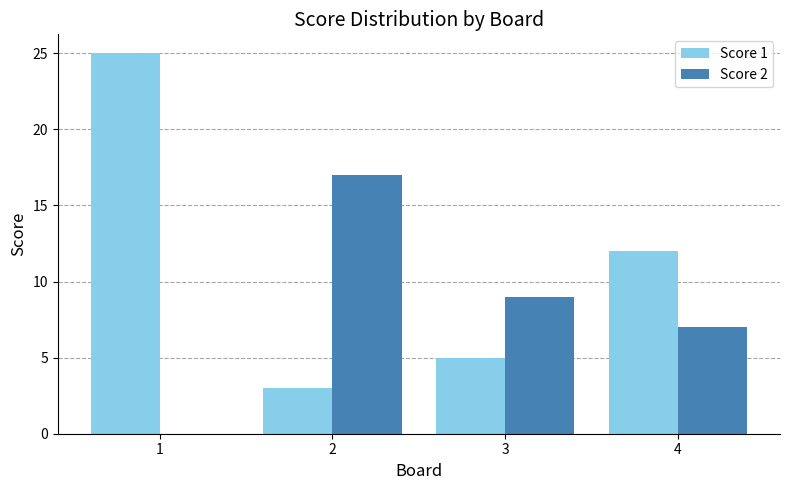

Which series has the widest spread of values?

Score 1